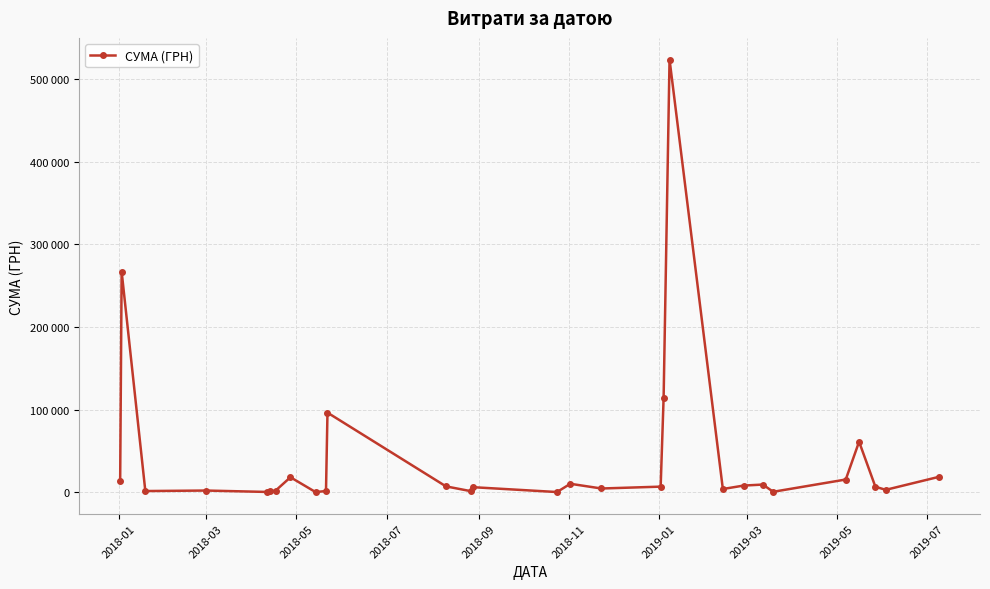

Is this an area chart (filled region under the line)?

No